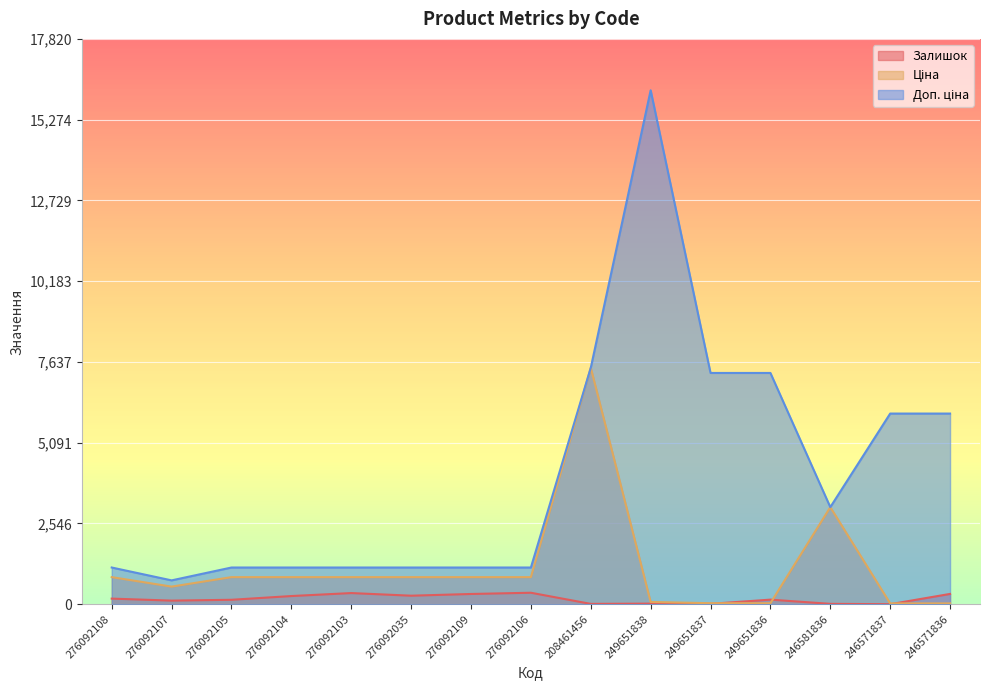

Reading left to right, transcribe all the data shown in this chart.

Залишок: 177.0	114.0	140.0	258.0	352.0	269.0	323.0	362.0	11.0	19.0	13.0	145.0	12.0	1.0	325.0
Ціна: 854.0	555.1	854.0	854.0	854.0	854.0	854.0	854.0	7453.8	72.0	32.4	32.4	3059.7	26.7	26.7
Доп. ціна: 1157.3	752.0	1157.3	1157.3	1157.3	1157.3	1157.3	1157.3	7453.8	16200.0	7290.0	7290.0	3060.0	6010.0	6010.0